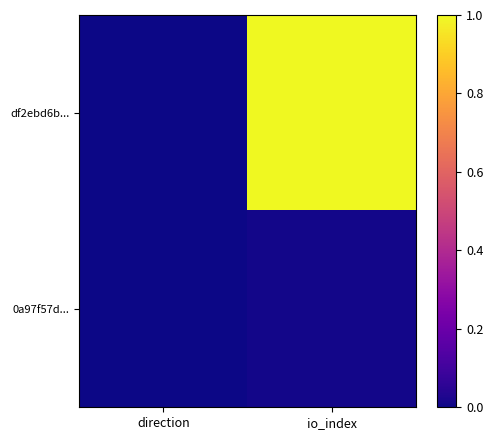

Which has a higher value, io_index or direction?

io_index